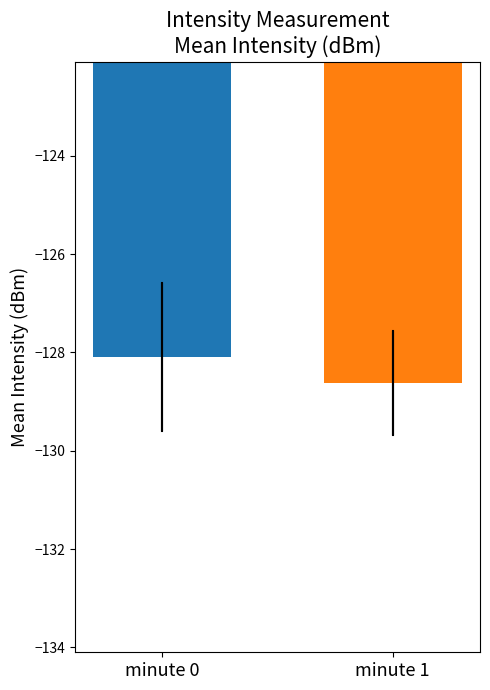

Rank the categories by value from highest to lowest.

minute 0, minute 1